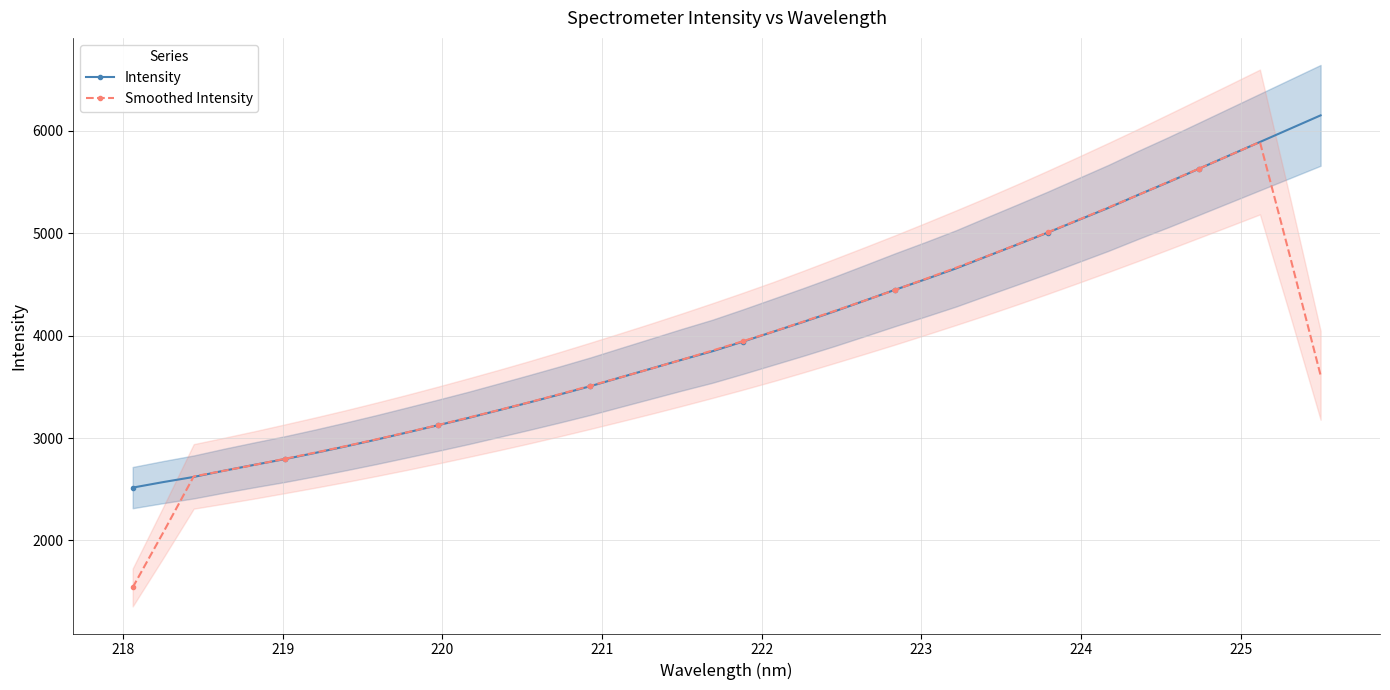

What is the value of the Intensity point at the 8th from the left?

2919.9